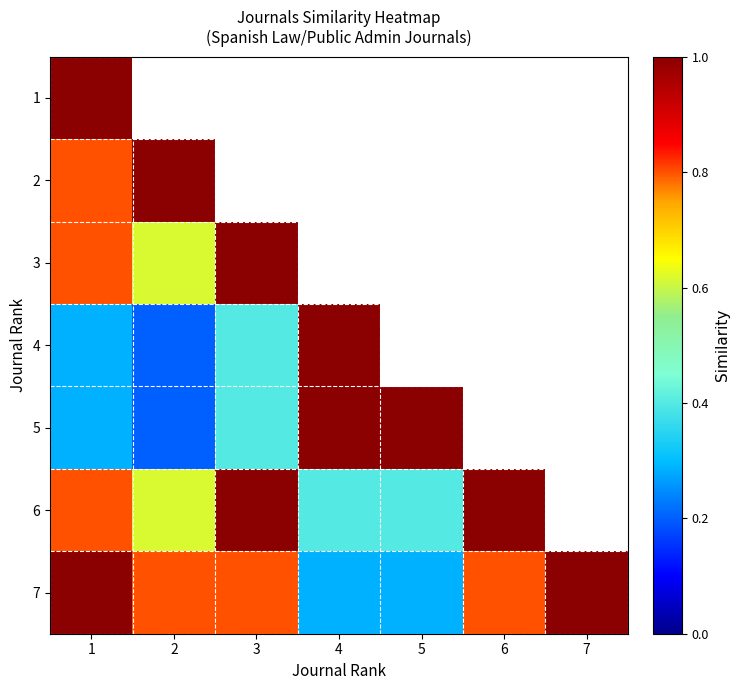

Between 7 and 4, which is larger?

4